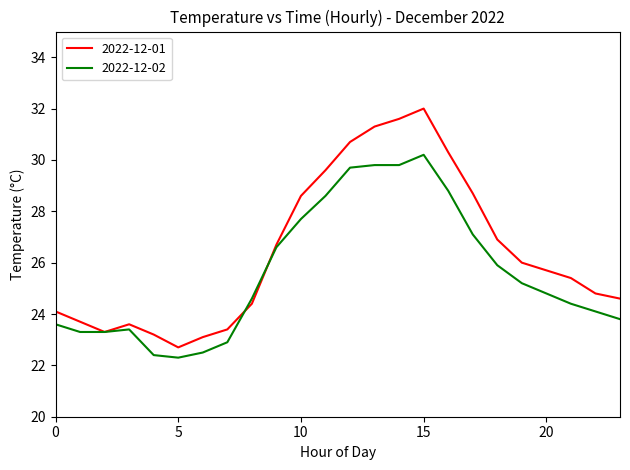

What is the lowest value of the 2022-12-01 series?

22.7